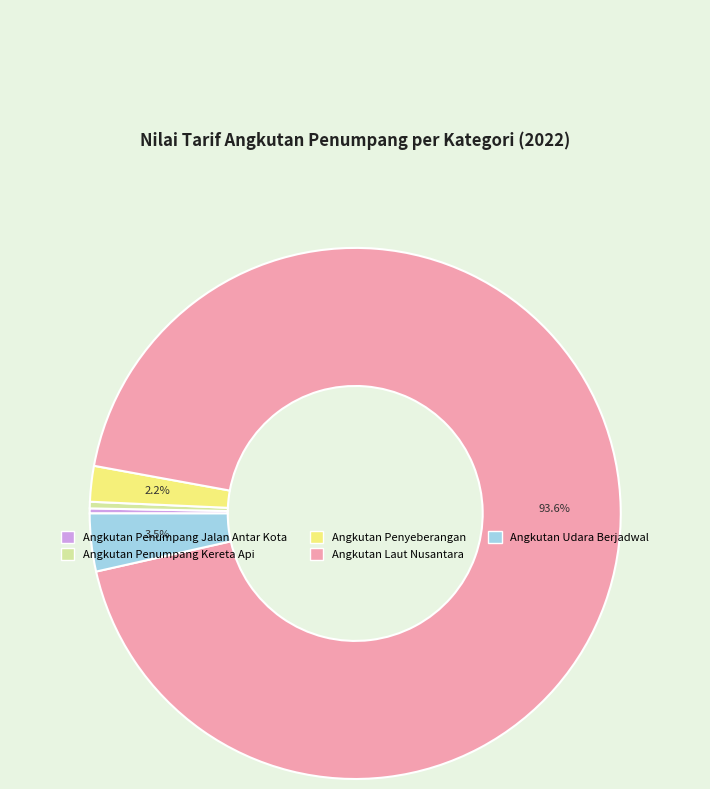

Does Angkutan Penumpang Kereta Api account for over 50% of the chart?

No